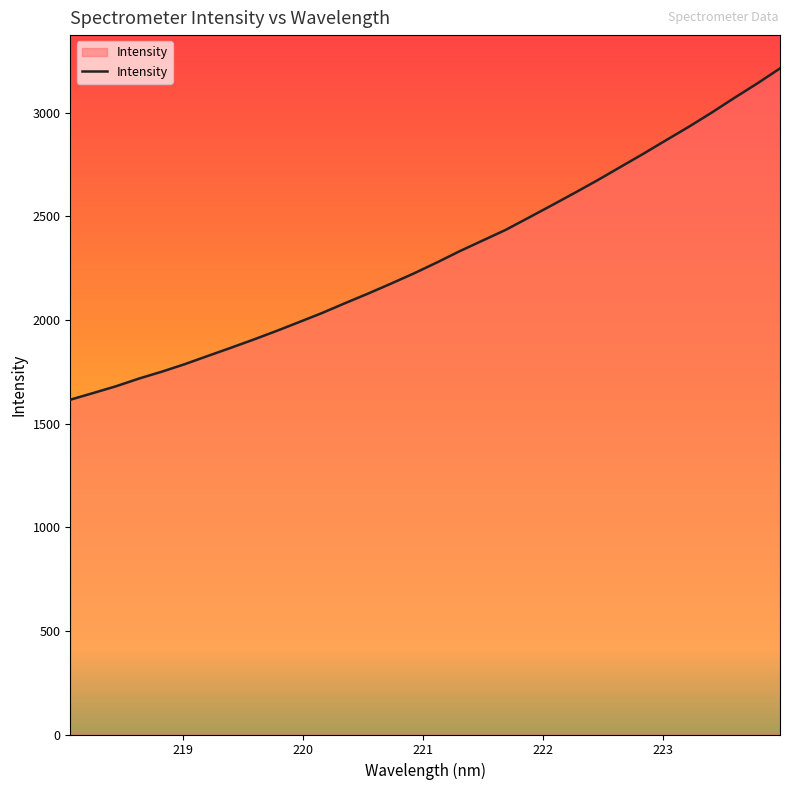

What is the smallest value displayed?

1615.3